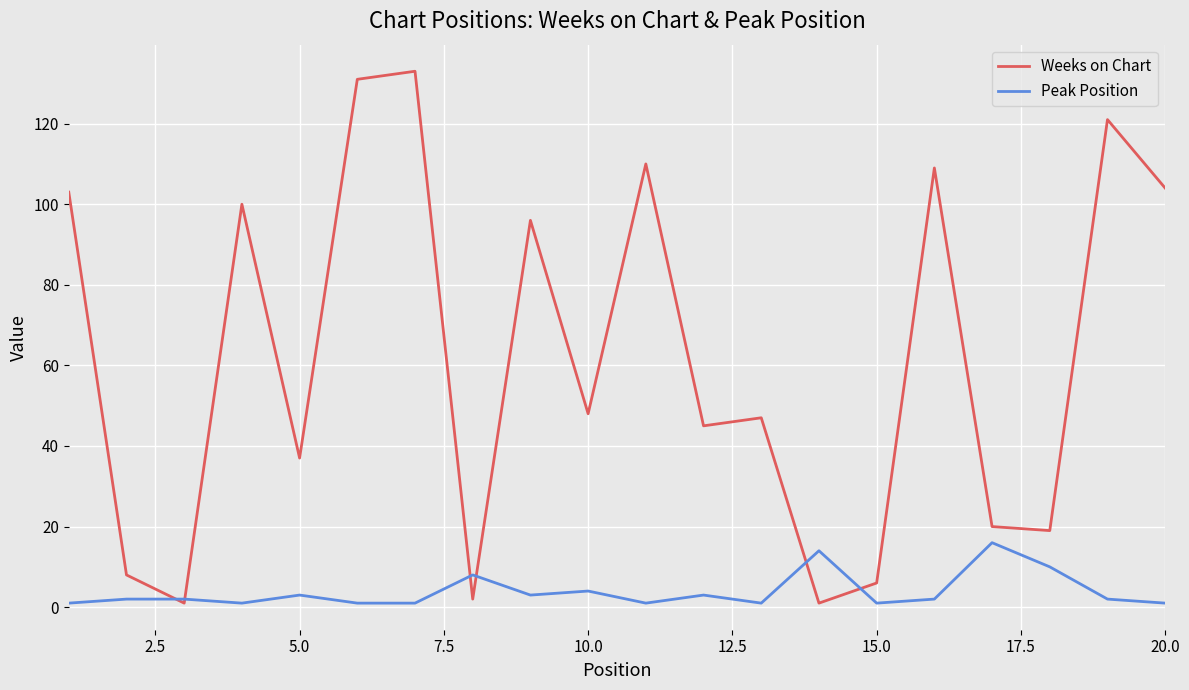

Which series has the widest spread of values?

Weeks on Chart